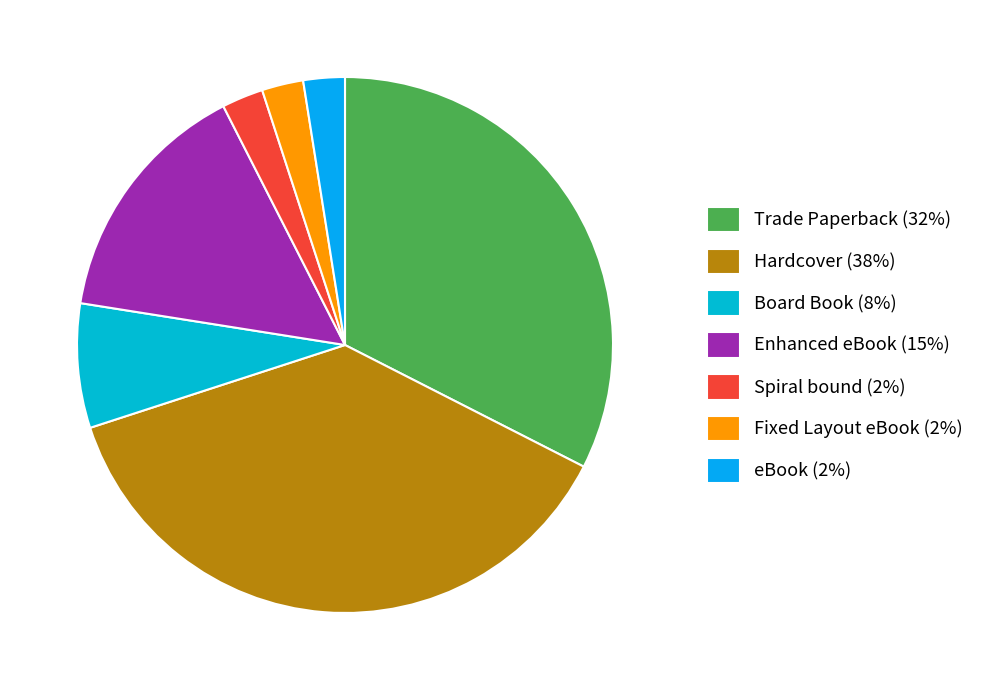

Rank the categories by value from highest to lowest.

Hardcover, Trade Paperback, Enhanced eBook, Board Book, Spiral bound, Fixed Layout eBook, eBook